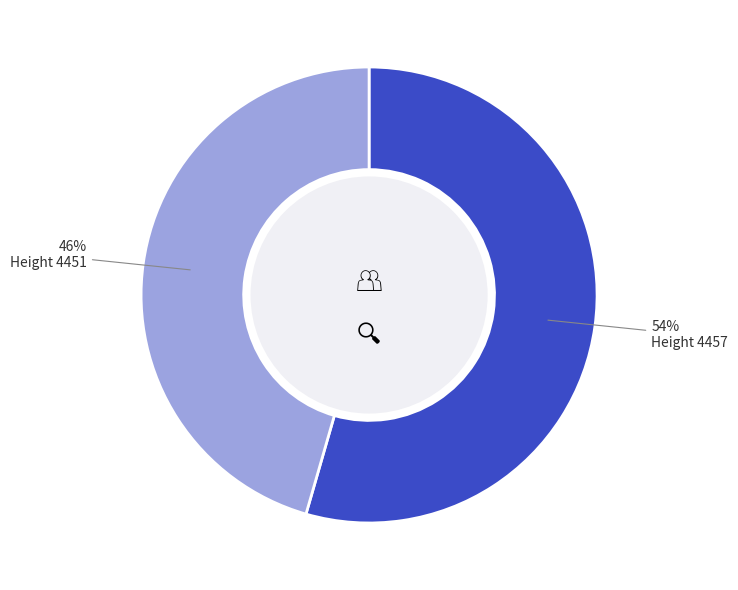

Which has a higher value, Height 4457 or Height 4451?

Height 4457